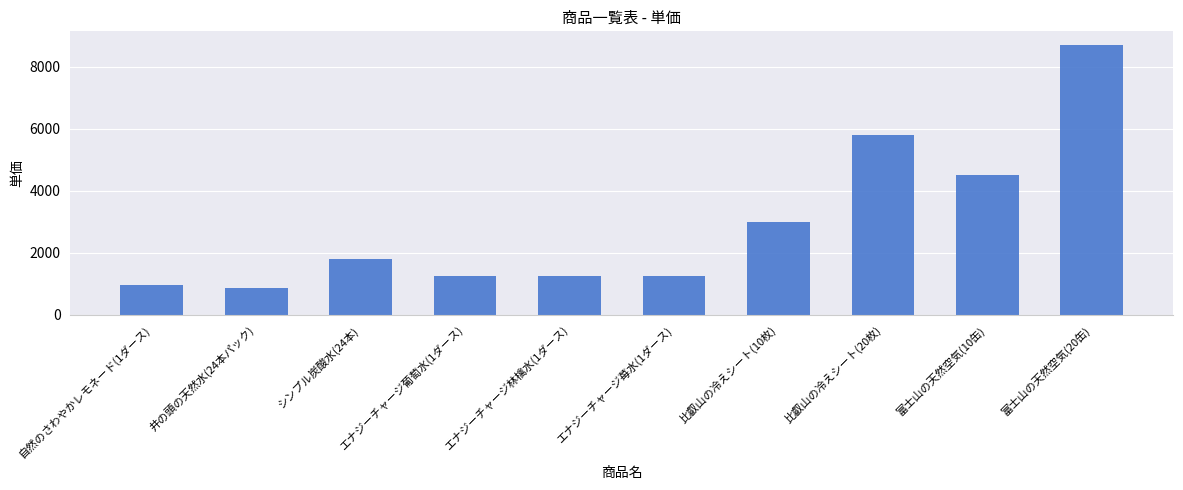

At which category does the chart reach its peak across all series?

富士山の天然空気(20缶)